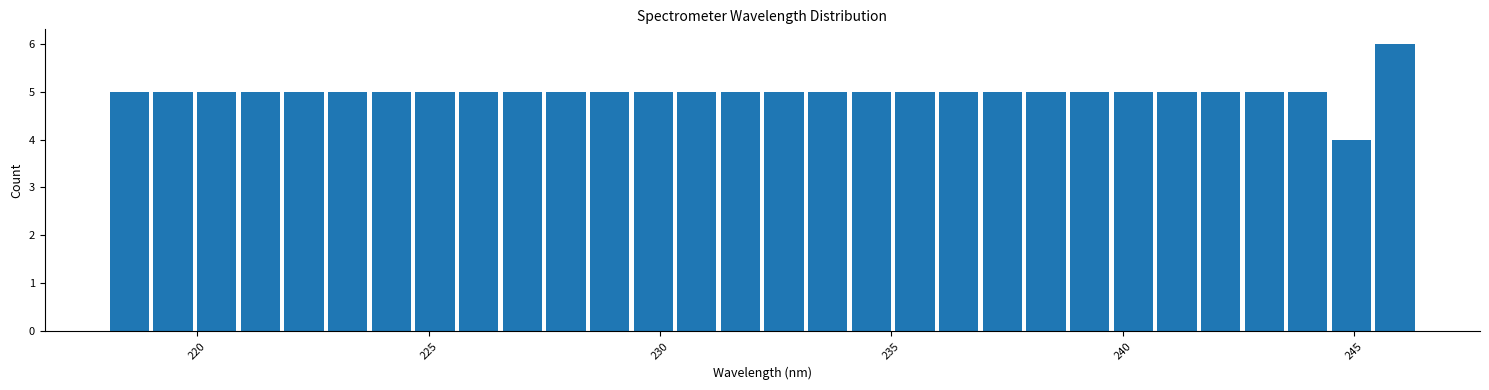

Around what value on the x-axis is the tallest bar? Give the approximate position of its centre, as read against the axis.

246.0